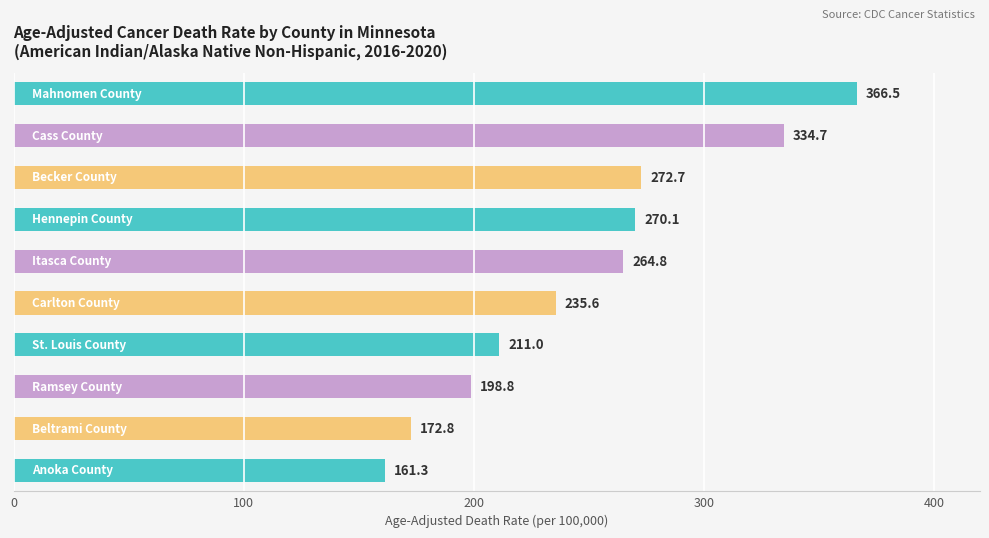

Reading bottom to top, list all the values displayed in this chart.

161.3	172.8	198.8	211.0	235.6	264.8	270.1	272.7	334.7	366.5